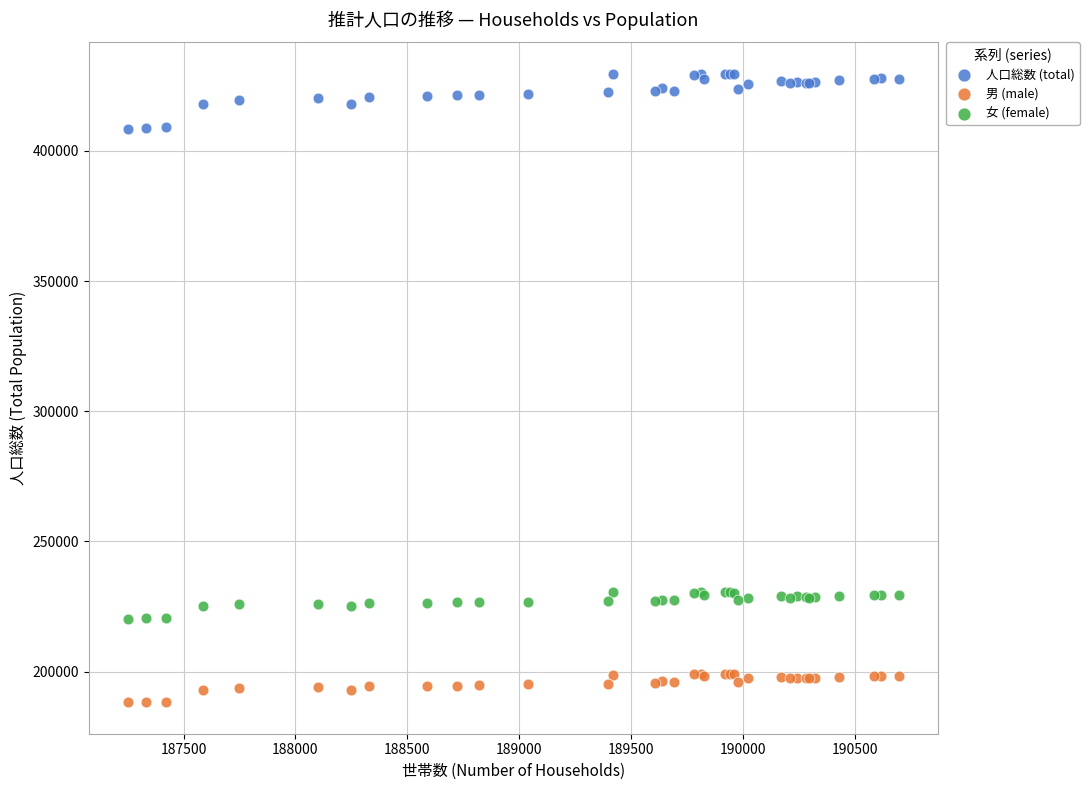

Which series has the widest spread of Y values?

人口総数 (total)